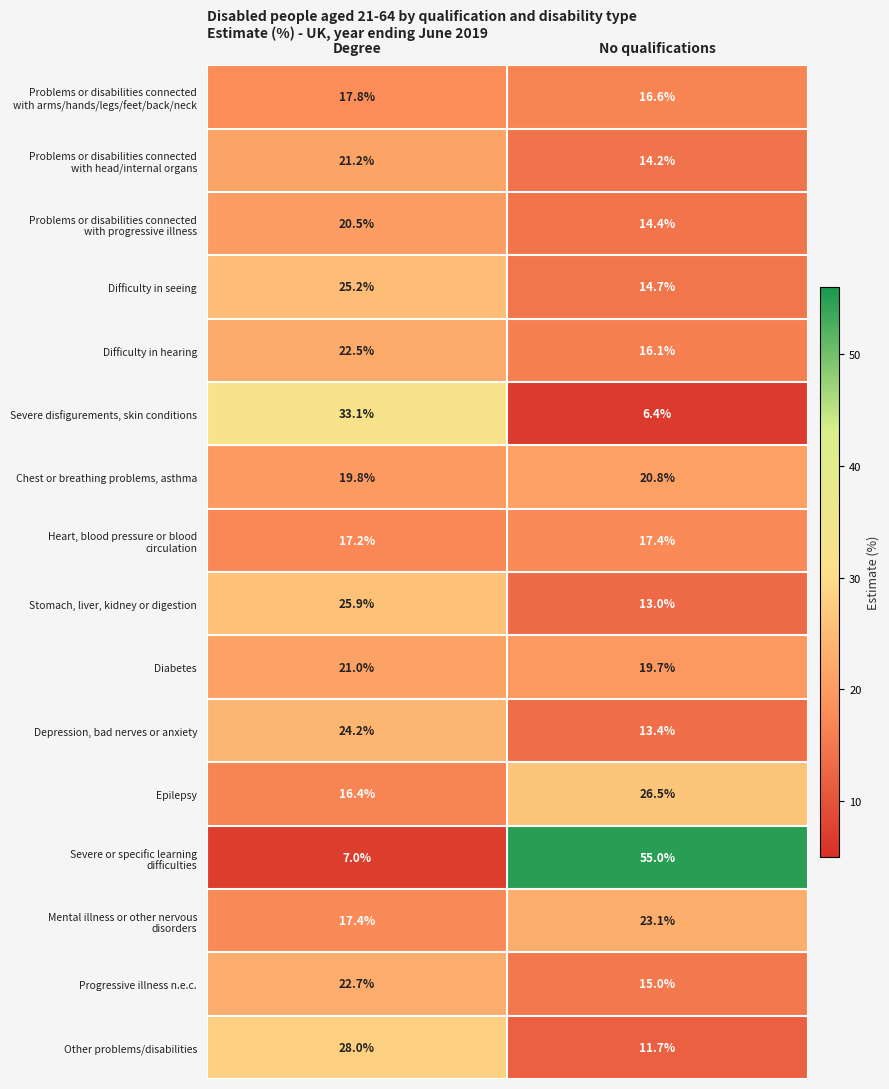

What is the difference between the maximum and minimum values in the Difficulty in hearing series?

6.4